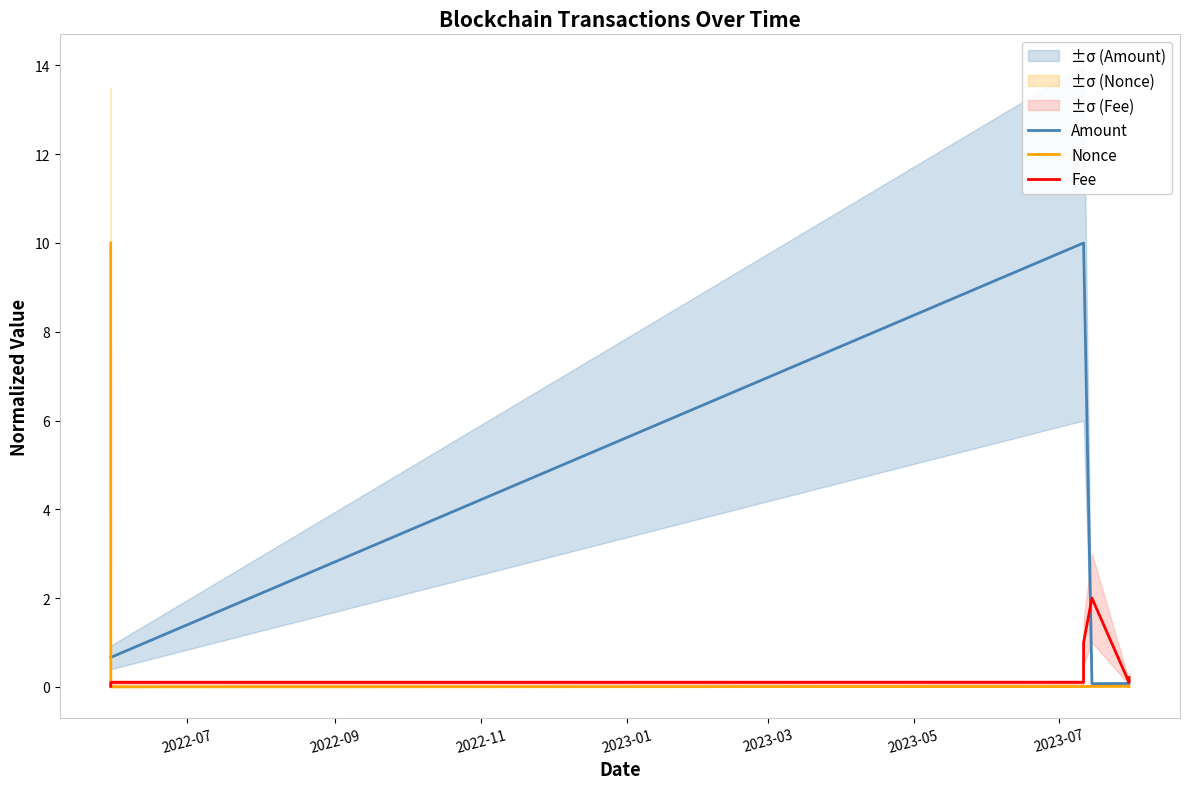

What is the highest value of the Nonce series?

10.0